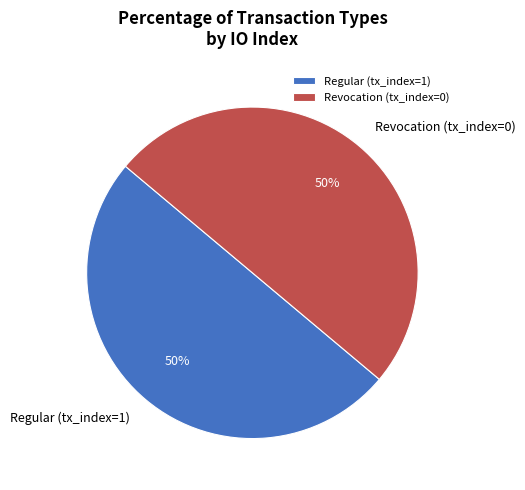

Is the sum of Regular (tx_index=1) and Revocation (tx_index=0) greater than half?

Yes